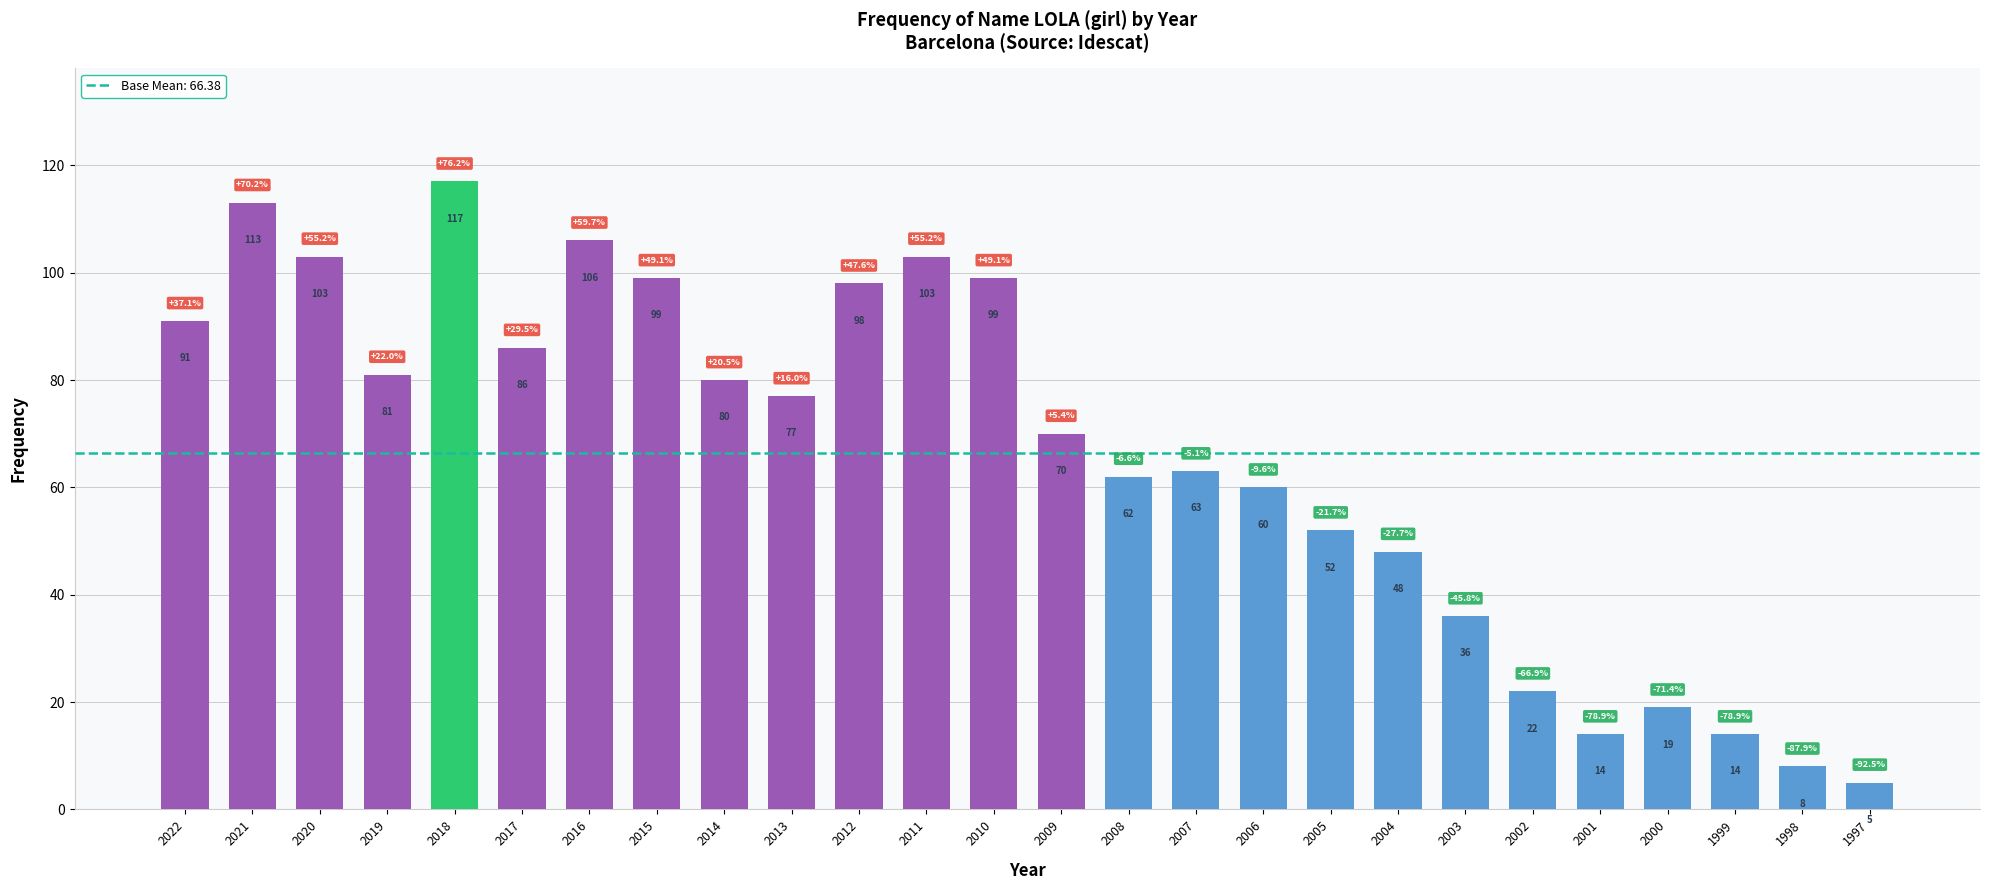

True or false: the data shows 86 at 2017.

True